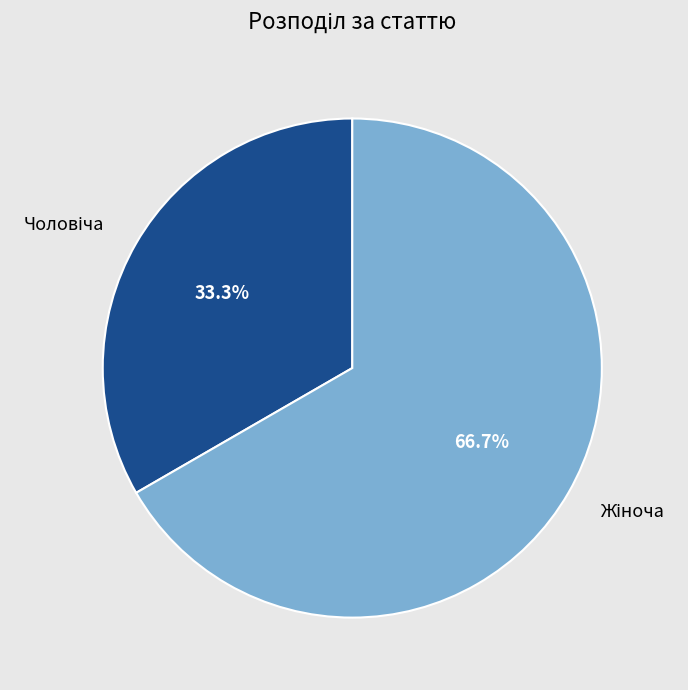

Does any single category account for the majority?

Yes